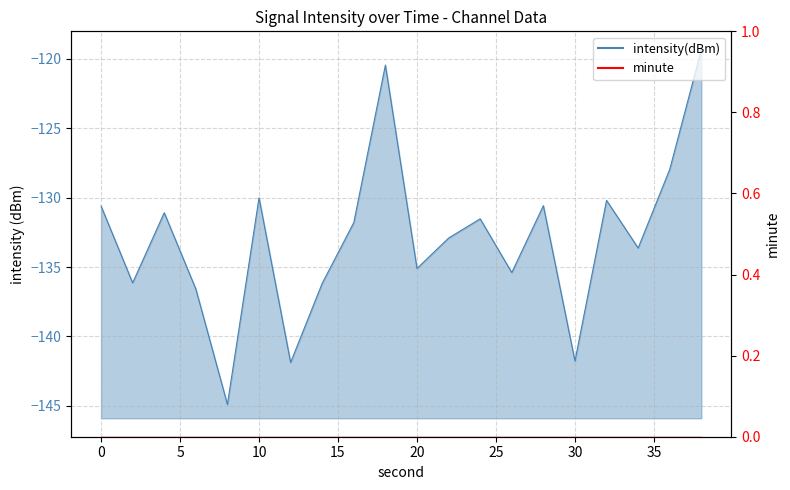

Does the chart display data point markers on the line(s)?

No